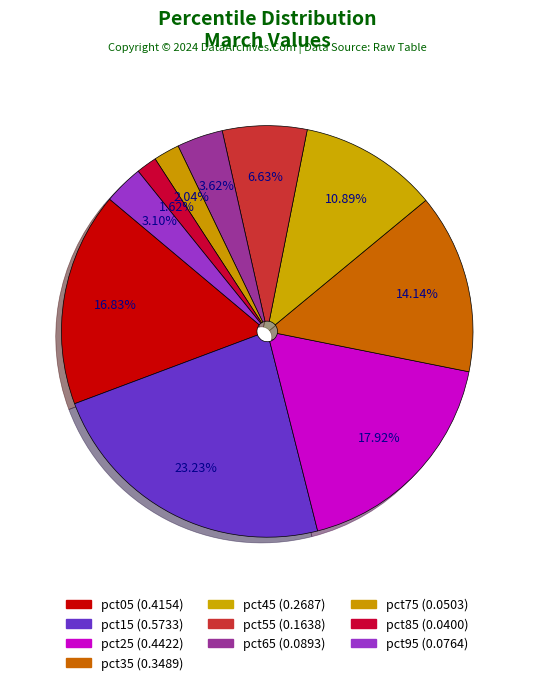

What is the smallest slice in the pie chart?

pct85